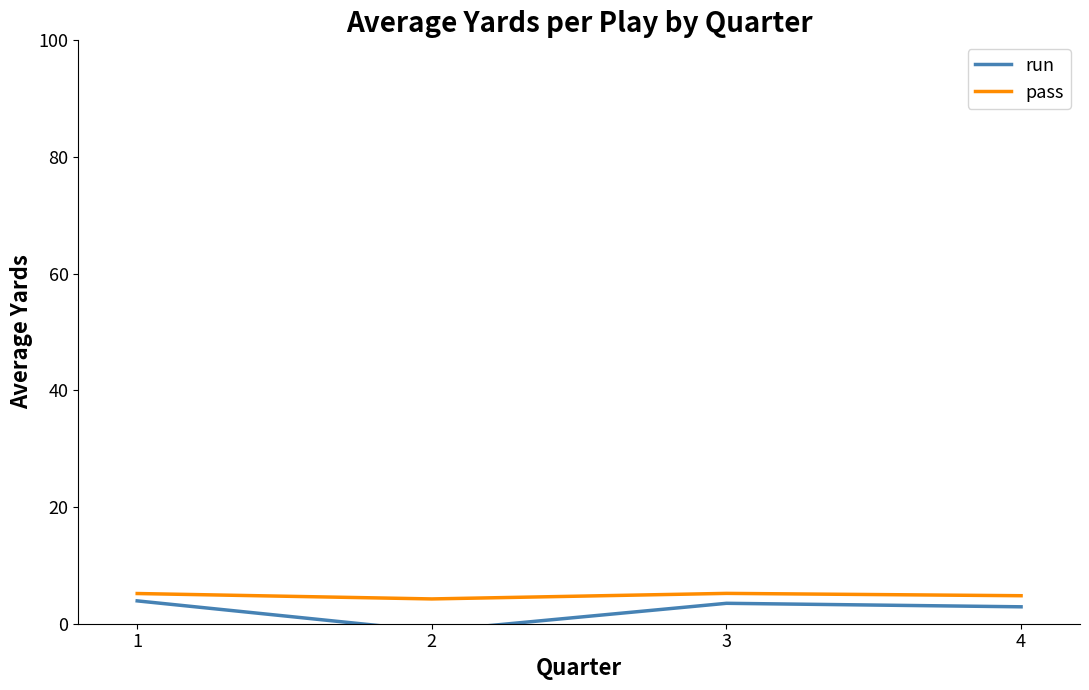

What is the difference between the run values at 2 and 4?

4.2